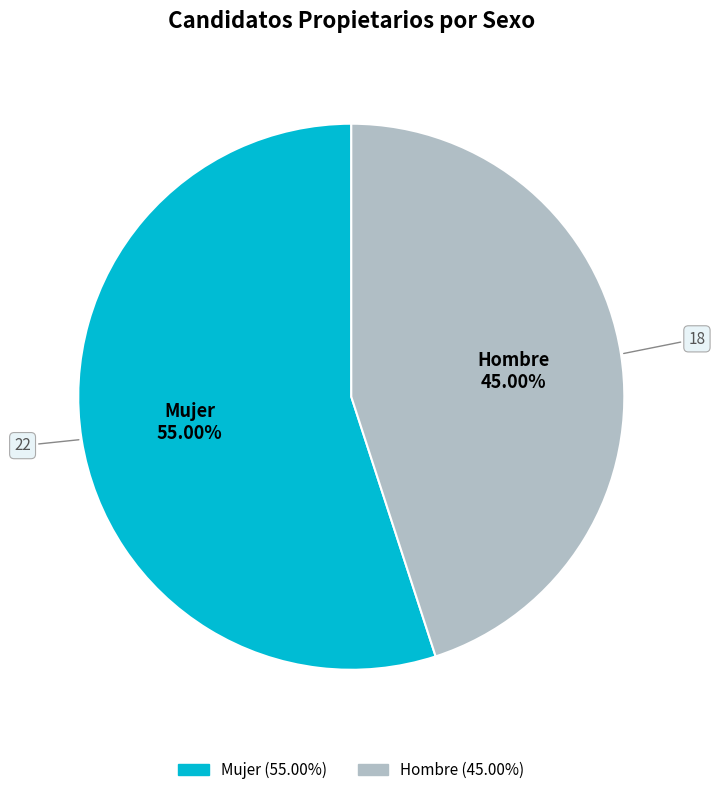

The Hombre slice represents 58% of the pie. True or false?

False